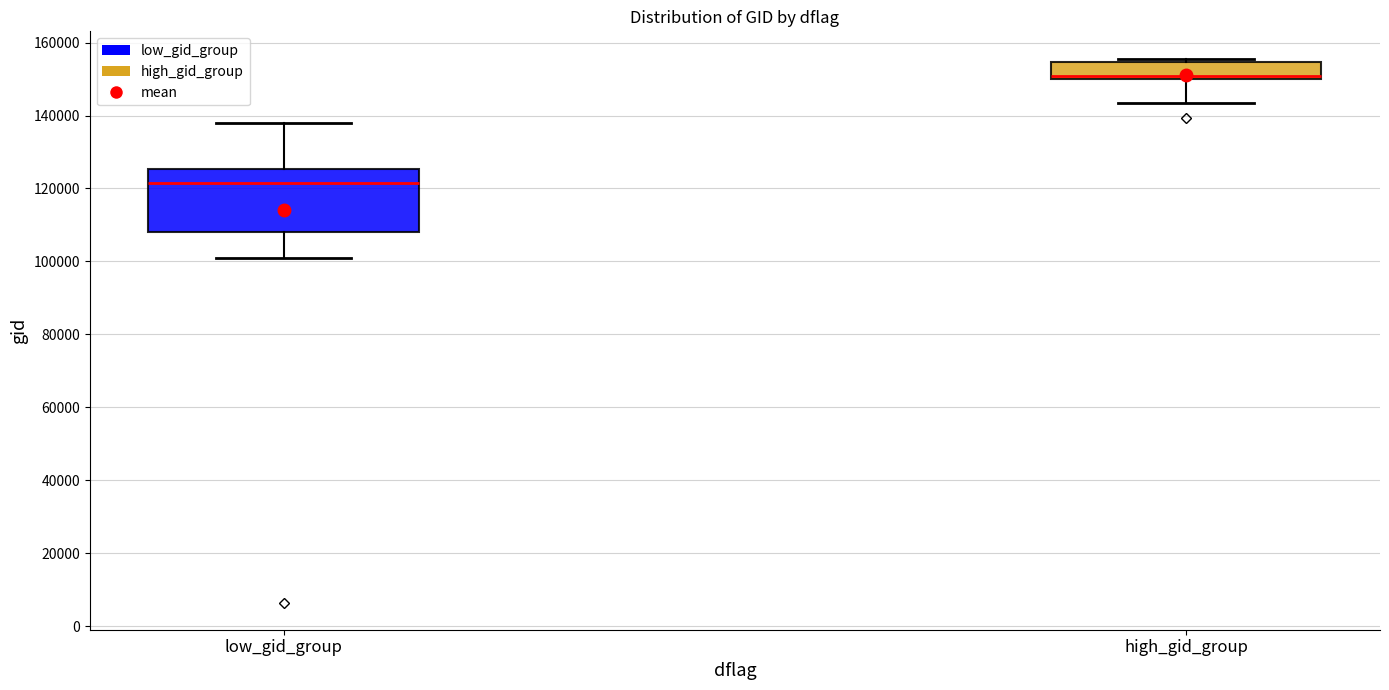

Reading left to right, transcribe this box plot: for each box, give where its median line is, the range the box spans, and where its two whiskers end, as read against the y-axis. The values are not printed on the chart, so give them approximately, as read against the axis.

low_gid_group: median 122000, box 108000 to 126000, whiskers 100000 to 138000
high_gid_group: median 150000 (just above the box's lower edge), box 150000 to 154000, whiskers 144000 to 156000